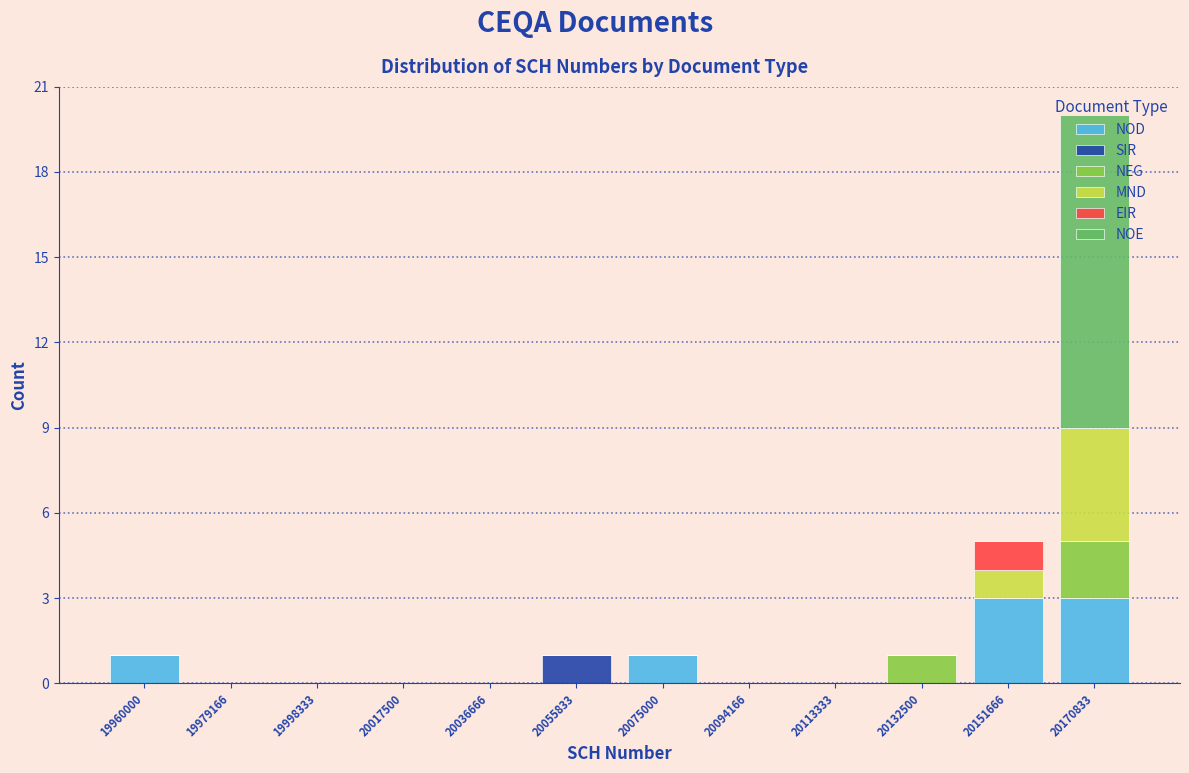

At which category is the sum across all series the highest?

20170833